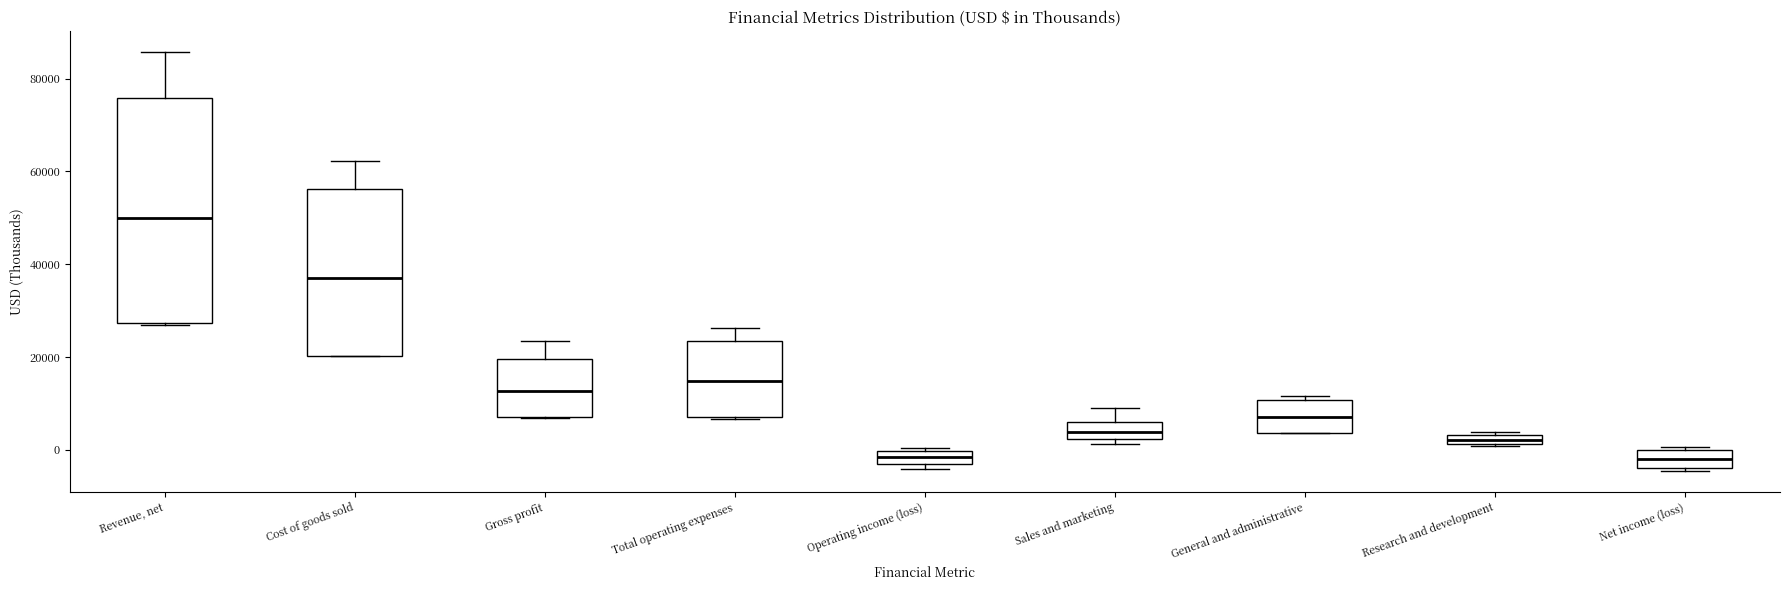

Which box is the tallest, from its lower edge to its upper edge?

Revenue, net